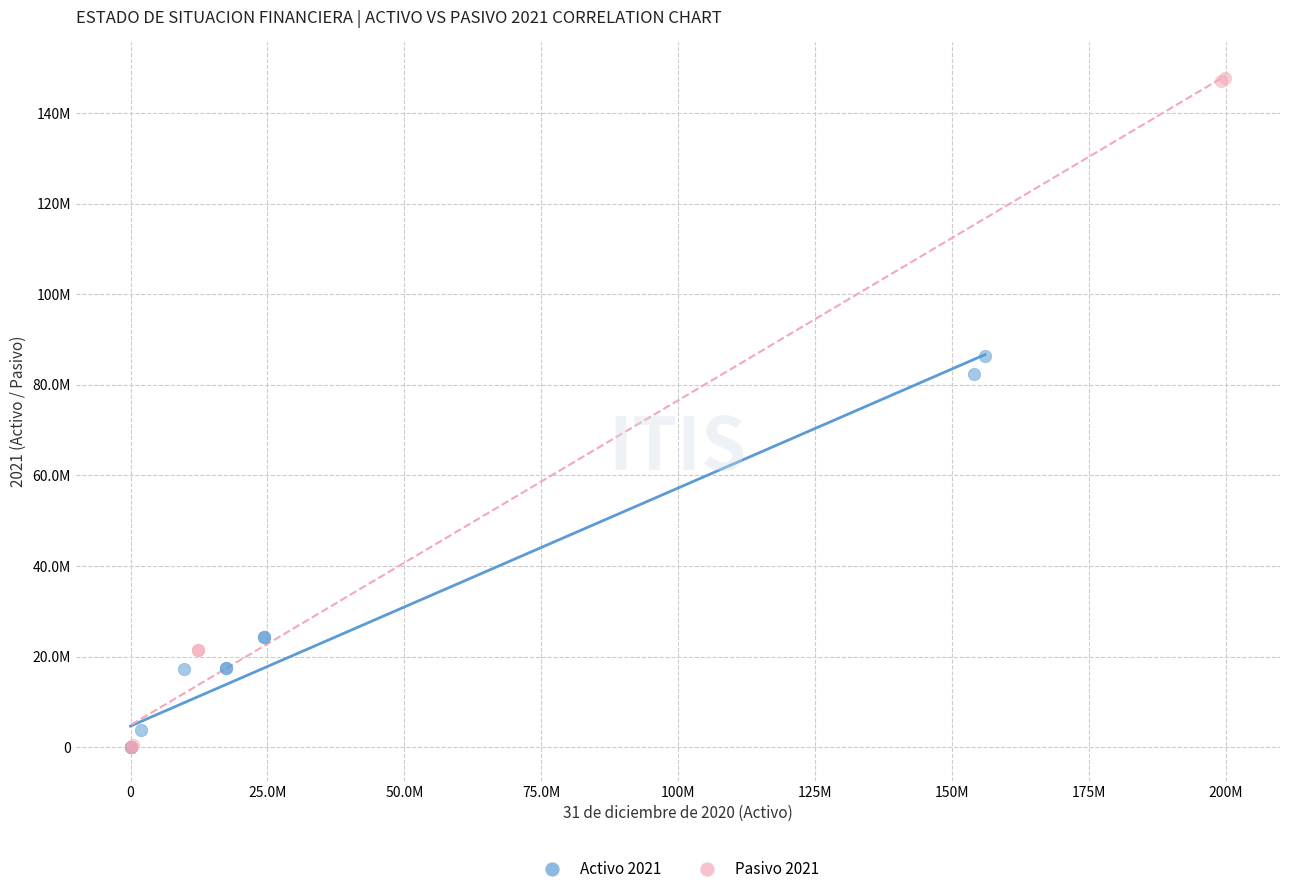

Which series has the largest Y range (max minus min)?

Pasivo 2021